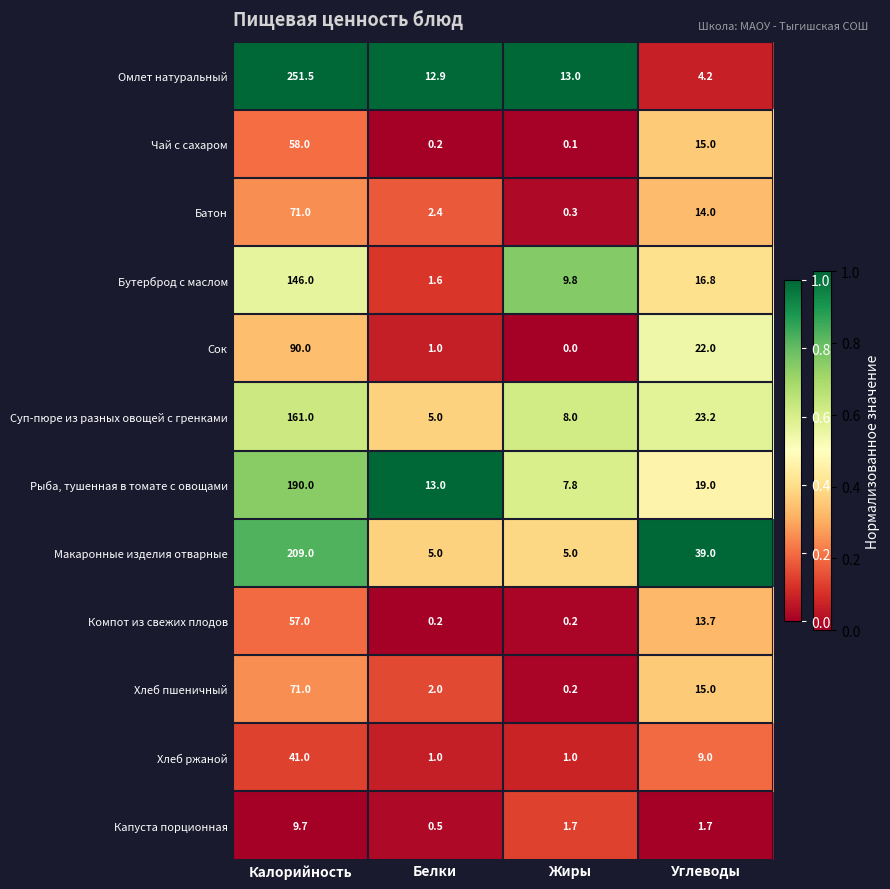

Which series changed the most between Белки and Жиры?

Бутерброд с маслом